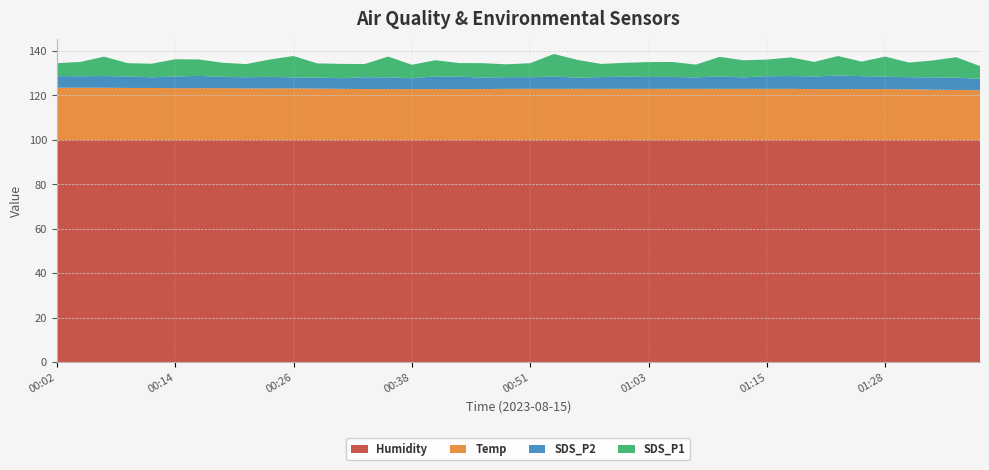

Reading left to right, list all the values displayed in this chart.

SDS_P1: 00:02=5.8	00:04=6.4	00:07=8.7	00:09=6.0	00:11=6.1	00:14=7.8	00:16=7.4	00:19=6.3	00:21=6.0	00:24=7.8	00:26=9.6	00:29=6.3	00:31=6.4	00:34=5.9	00:36=9.3	00:38=6.0	00:41=7.3	00:43=6.2	00:46=6.5	00:48=5.8	00:51=6.3	00:53=10.1	00:56=8.0	00:58=5.9	01:00=6.2	01:03=6.7	01:05=6.7	01:08=5.8	01:10=8.8	01:13=7.7	01:15=7.5	01:18=8.4	01:20=6.6	01:23=8.8	01:25=6.5	01:28=9.1	01:30=6.6	01:33=7.6	01:36=9.2	01:38=5.7
SDS_P2: 00:02=5.2	00:04=5.2	00:07=5.2	00:09=5.2	00:11=4.8	00:14=5.2	00:16=5.5	00:19=5.1	00:21=5.0	00:24=5.2	00:26=4.9	00:29=5.0	00:31=4.8	00:34=5.3	00:36=5.3	00:38=4.9	00:41=5.7	00:43=5.5	00:46=5.2	00:48=5.2	00:51=5.2	00:53=5.5	00:56=5.0	00:58=5.3	01:00=5.5	01:03=5.3	01:05=5.4	01:08=5.2	01:10=5.6	01:13=5.2	01:15=5.7	01:18=5.8	01:20=5.7	01:23=6.1	01:25=5.8	01:28=5.5	01:30=5.4	01:33=5.6	01:36=5.5	01:38=5.1
Temp: 00:02=23.5	00:04=23.5	00:07=23.5	00:09=23.4	00:11=23.4	00:14=23.3	00:16=23.3	00:19=23.3	00:21=23.2	00:24=23.2	00:26=23.2	00:29=23.1	00:31=23.0	00:34=22.9	00:36=22.9	00:38=22.9	00:41=22.9	00:43=22.9	00:46=22.9	00:48=23.0	00:51=23.0	00:53=23.0	00:56=23.0	00:58=23.0	01:00=23.0	01:03=23.0	01:05=23.0	01:08=23.0	01:10=23.0	01:13=23.0	01:15=23.0	01:18=23.0	01:20=22.9	01:23=22.9	01:25=22.9	01:28=22.9	01:30=22.8	01:33=22.6	01:36=22.5	01:38=22.4
Humidity: 00:02=99.9	00:04=99.9	00:07=99.9	00:09=99.9	00:11=99.9	00:14=99.9	00:16=99.9	00:19=99.9	00:21=99.9	00:24=99.9	00:26=99.9	00:29=99.9	00:31=99.9	00:34=99.9	00:36=99.9	00:38=99.9	00:41=99.9	00:43=99.9	00:46=99.9	00:48=99.9	00:51=99.9	00:53=99.9	00:56=99.9	00:58=99.9	01:00=99.9	01:03=99.9	01:05=99.9	01:08=99.9	01:10=99.9	01:13=99.9	01:15=99.9	01:18=99.9	01:20=99.9	01:23=99.9	01:25=99.9	01:28=99.9	01:30=99.9	01:33=99.9	01:36=99.9	01:38=99.9